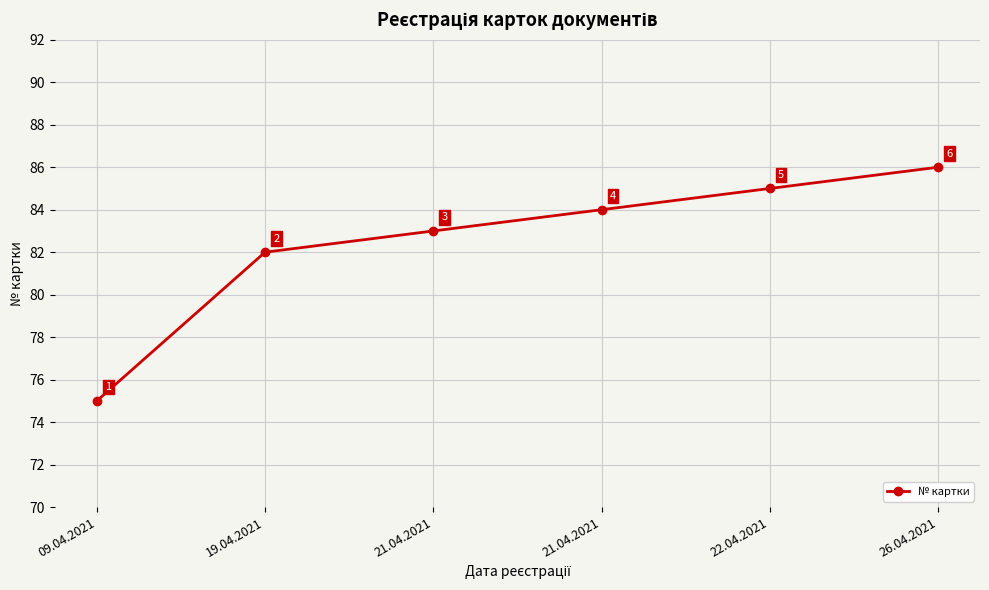

The chart shows a value of 85 at 22.04.2021. True or false?

True